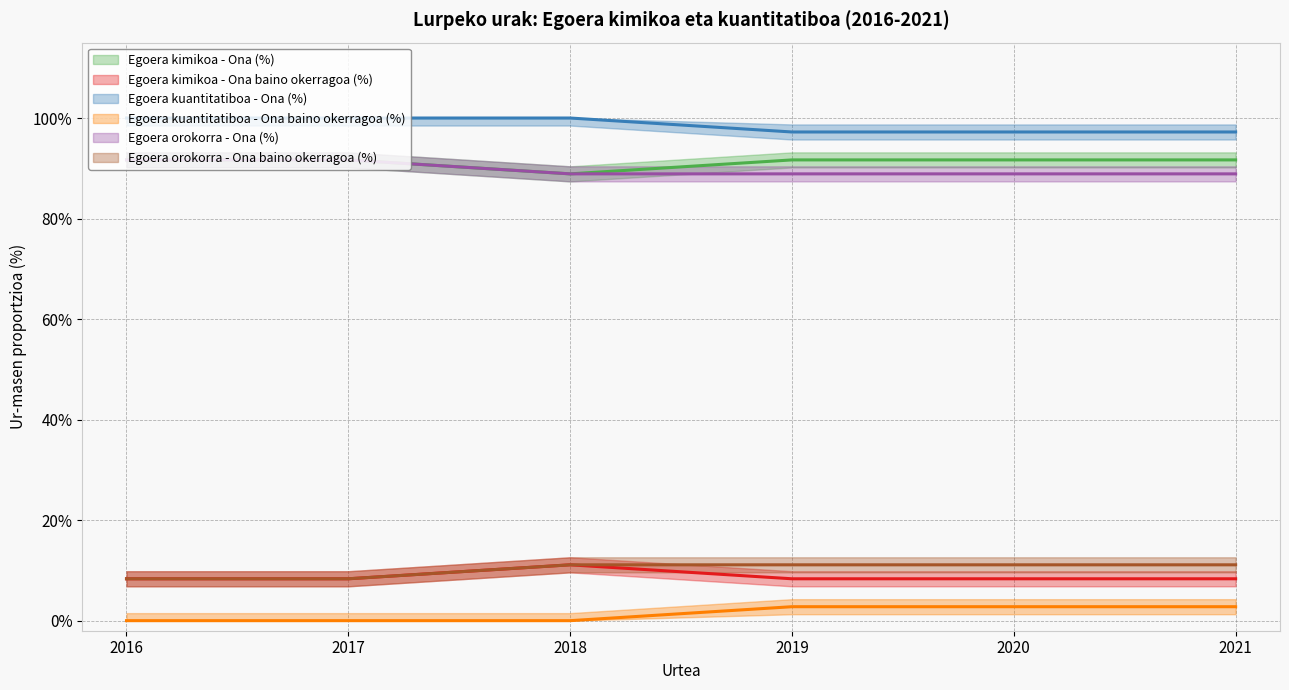

At which category does Egoera kimikoa - Ona (%) reach its first local valley?

2018